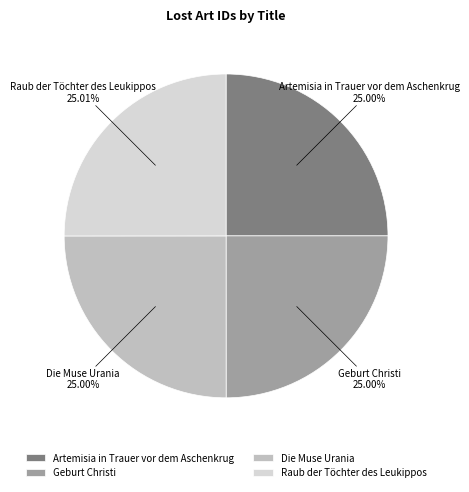

How much of the chart is everything except Die Muse Urania?

75.0%